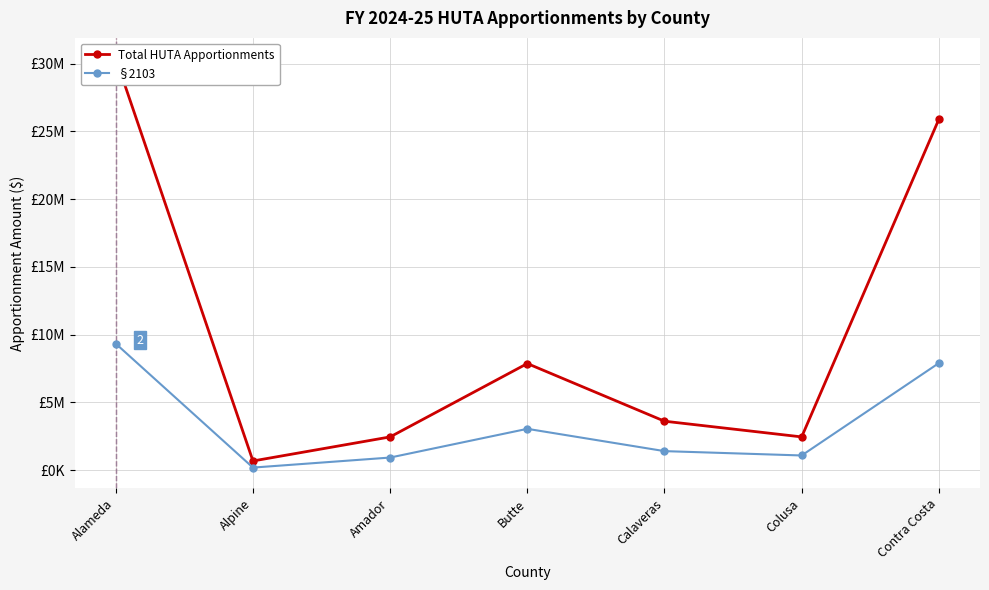

Which has a higher value, Alameda or Colusa?

Alameda